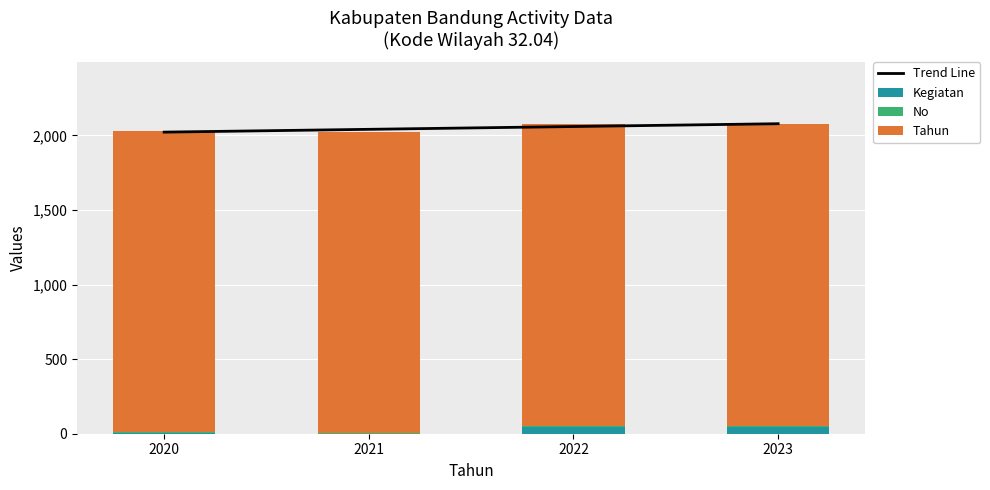

List the labels in order of Kegiatan value, smallest first.

2021, 2020, 2022, 2023